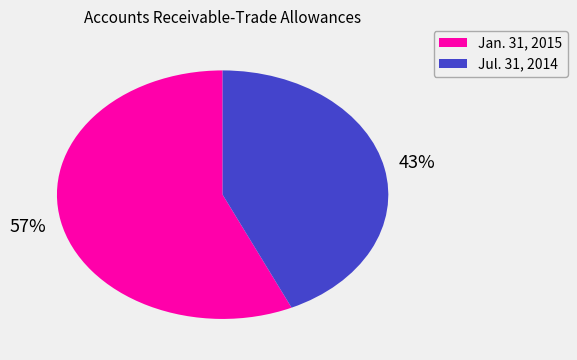

What percentage is the Jan. 31, 2015 slice, to the nearest percent?

57%